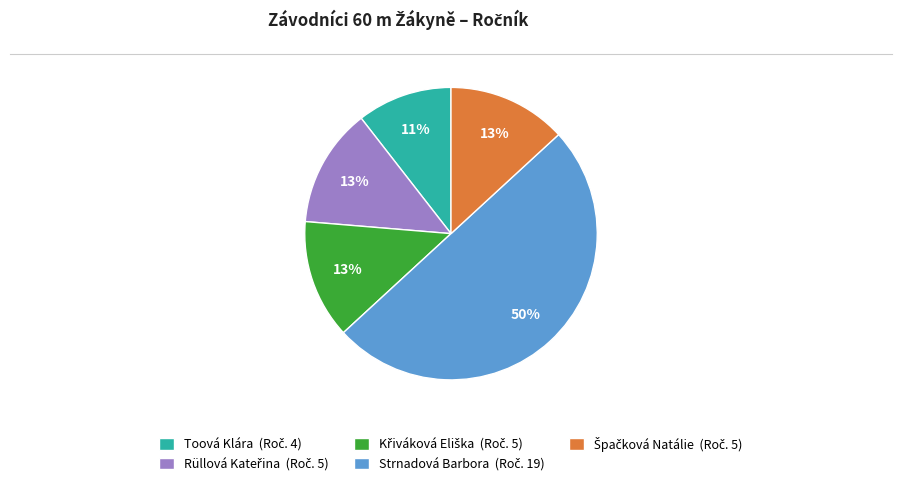

To the nearest percent, what is the difference between the largest and smallest slice percentages?

39%